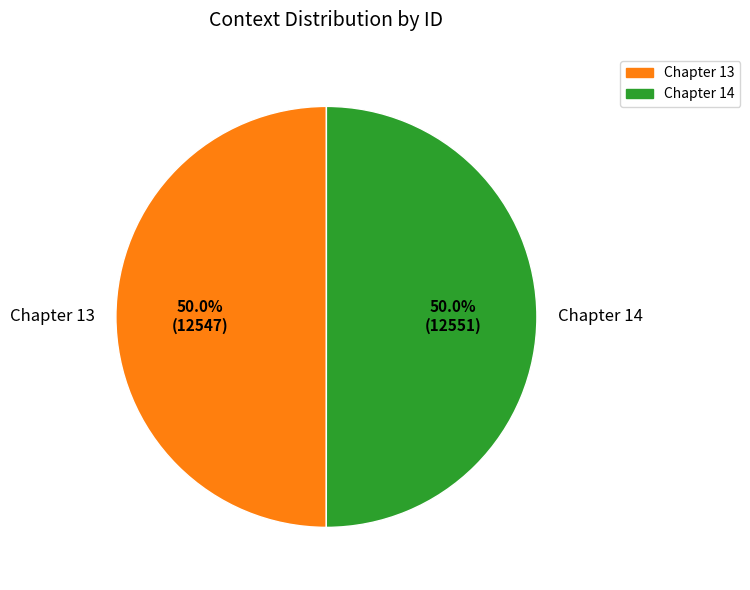

How much of the chart is everything except Chapter 13?

50.0%